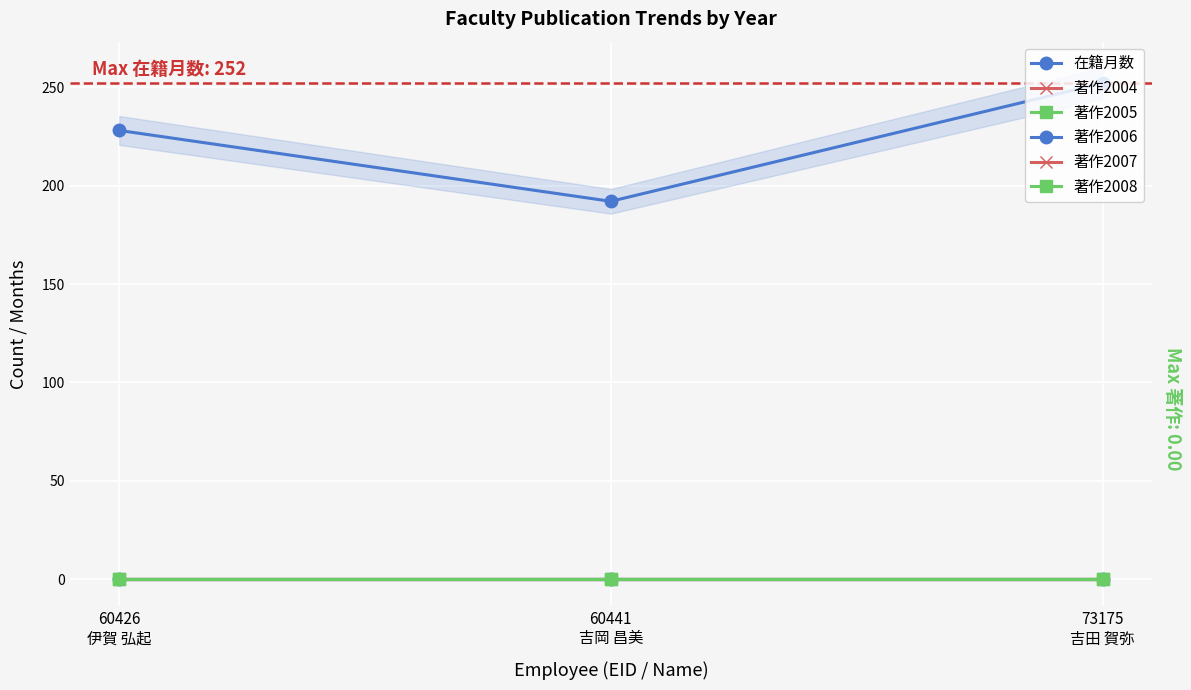

What is the label of the 2nd point from the left?

60441
吉岡 昌美